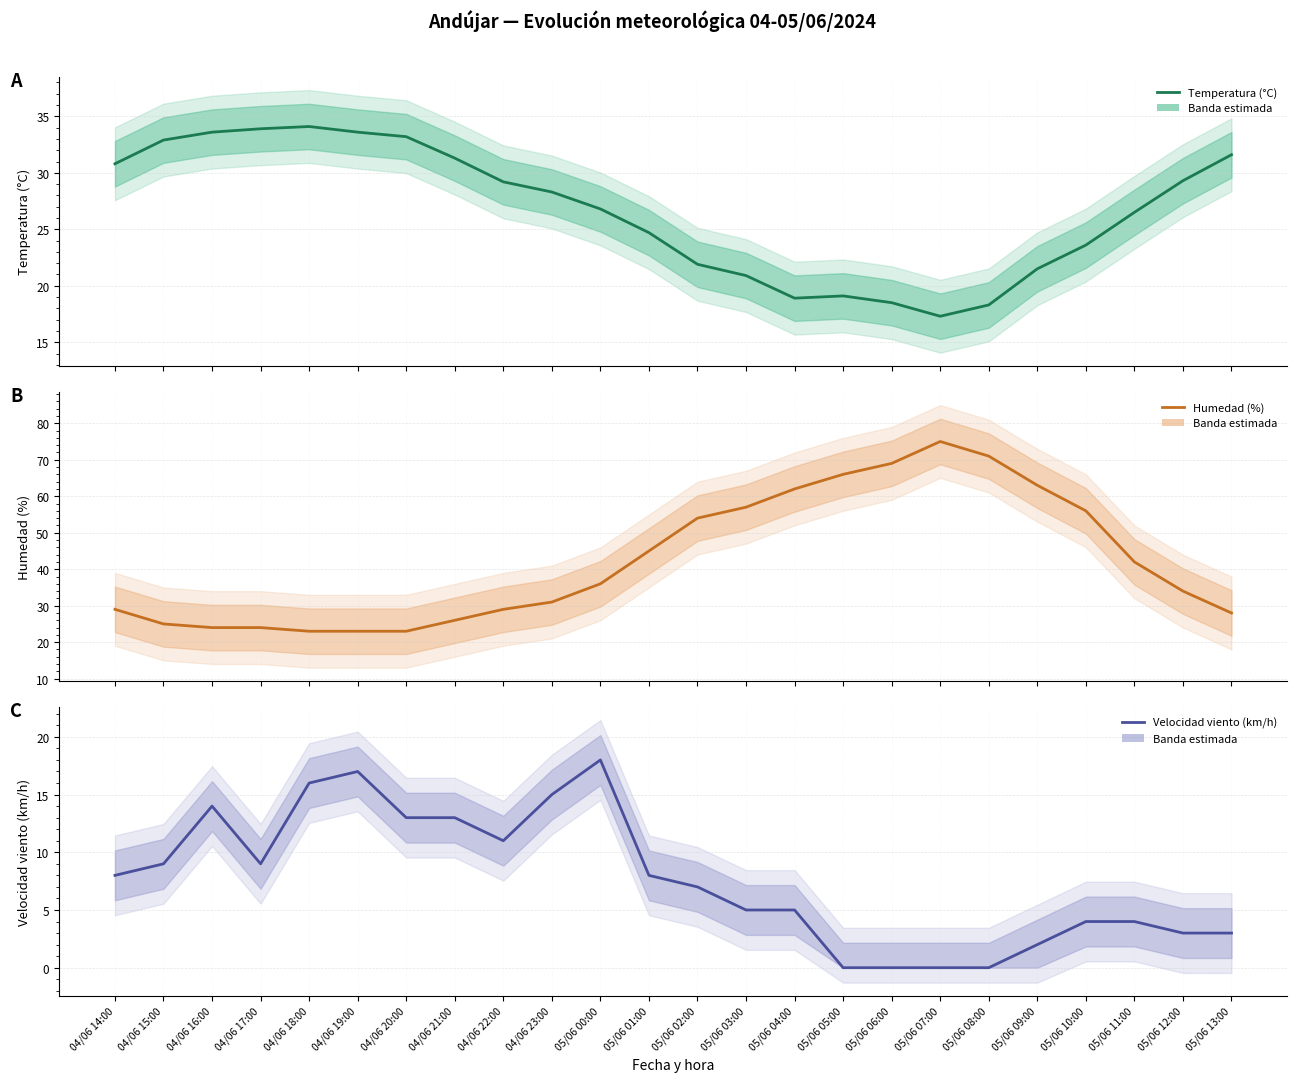

Where is Temperatura (°C) nearest to the value 25?

05/06 01:00